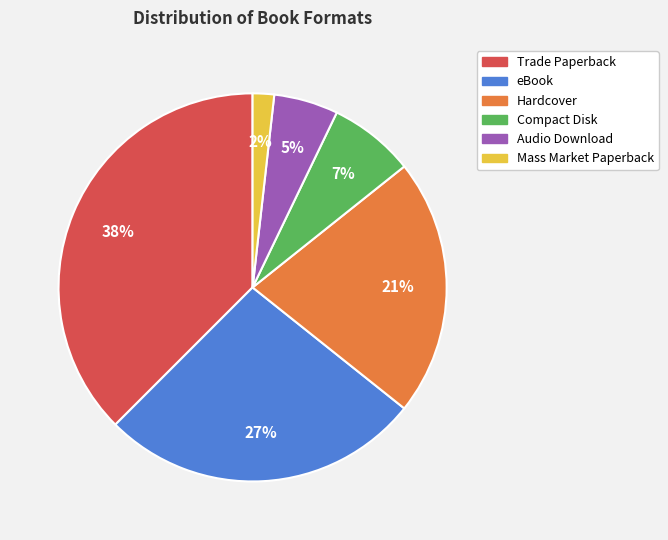

Is it true that eBook is 34% of the pie?

False